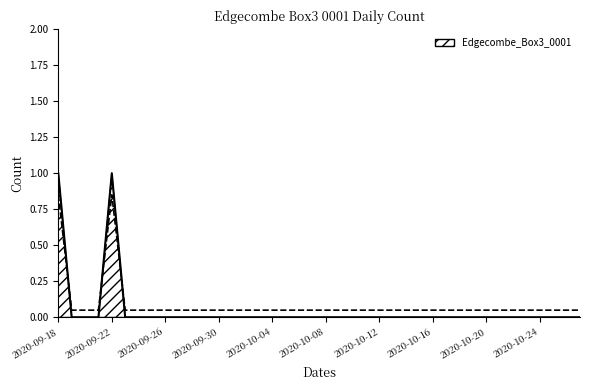

List the labels in order of value, largest first.

2020-09-18, 2020-09-22, 2020-09-19, 2020-09-20, 2020-09-21, 2020-09-23, 2020-09-24, 2020-09-25, 2020-09-26, 2020-09-27, 2020-09-28, 2020-09-29, 2020-09-30, 2020-10-01, 2020-10-02, 2020-10-03, 2020-10-04, 2020-10-05, 2020-10-06, 2020-10-07, 2020-10-08, 2020-10-09, 2020-10-10, 2020-10-11, 2020-10-12, 2020-10-13, 2020-10-14, 2020-10-15, 2020-10-16, 2020-10-17, 2020-10-18, 2020-10-19, 2020-10-20, 2020-10-21, 2020-10-22, 2020-10-23, 2020-10-24, 2020-10-25, 2020-10-26, 2020-10-27